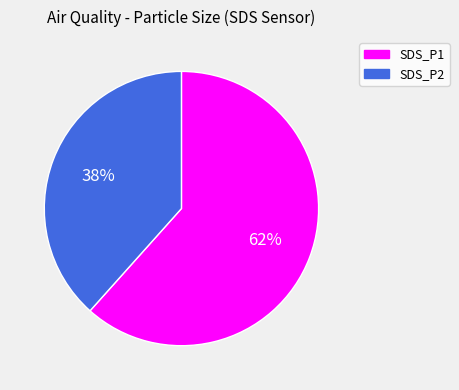

To the nearest percent, what is the average slice percentage?

50%